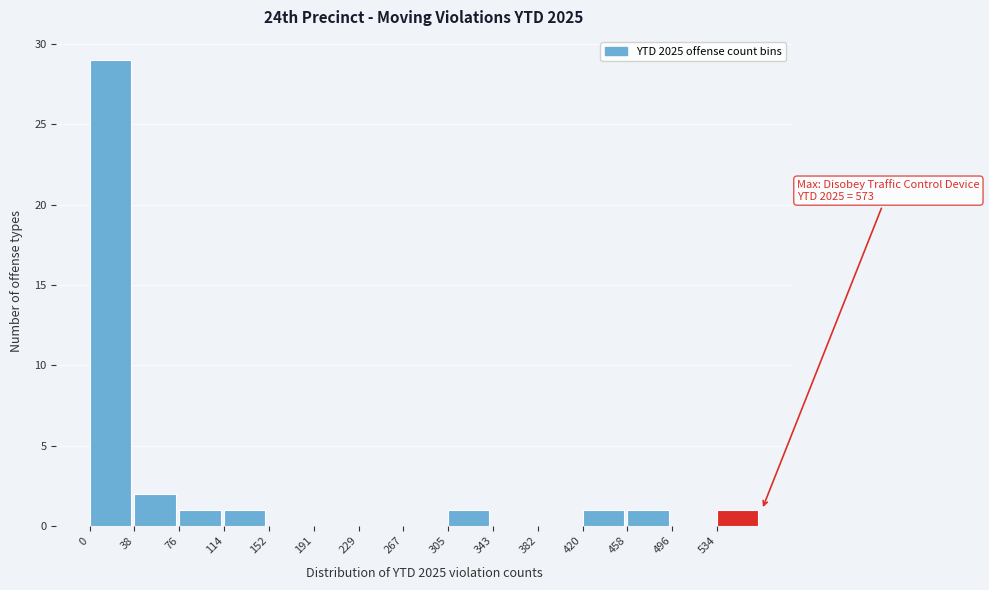

Over which range of the x-axis is the bar tallest?

0 to 40